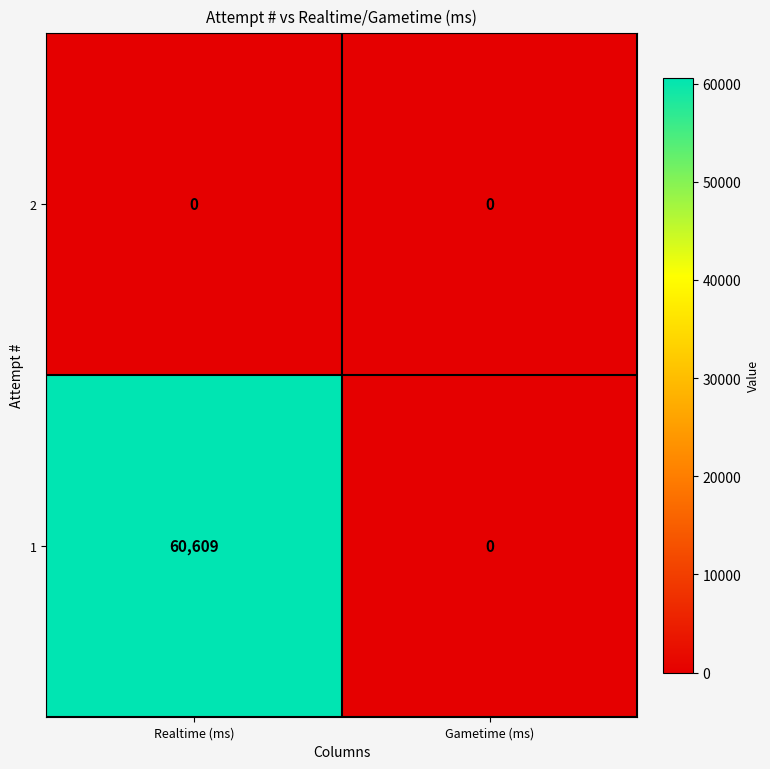

What is the difference between the highest and lowest values at Realtime (ms)?

60609